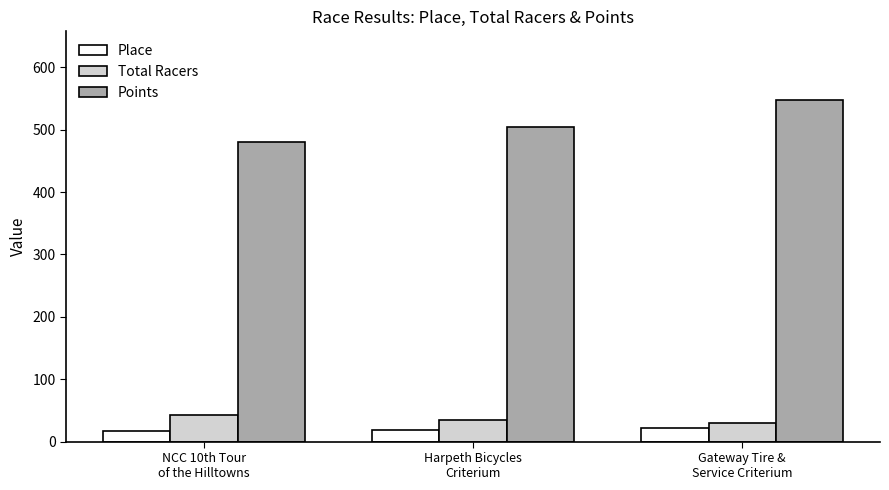

What is the smallest value displayed?

17.0